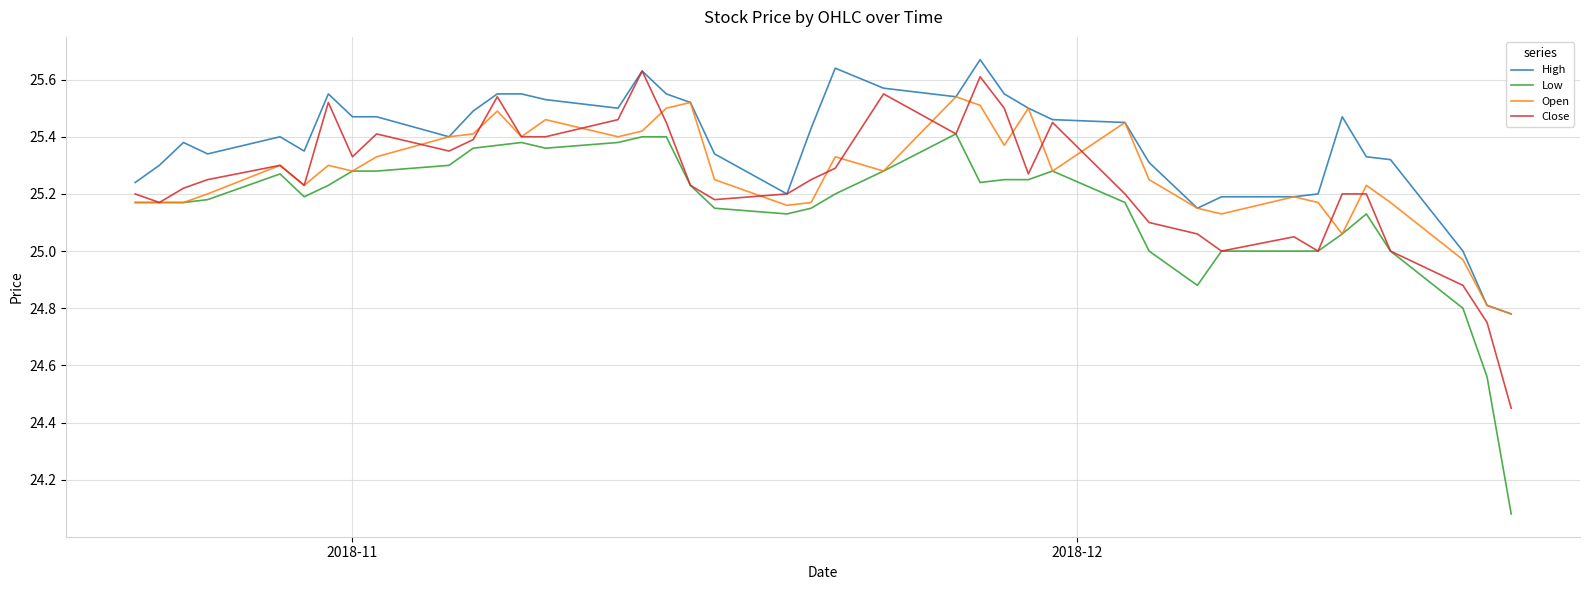

True or false: Low and High intersect in this chart.

False